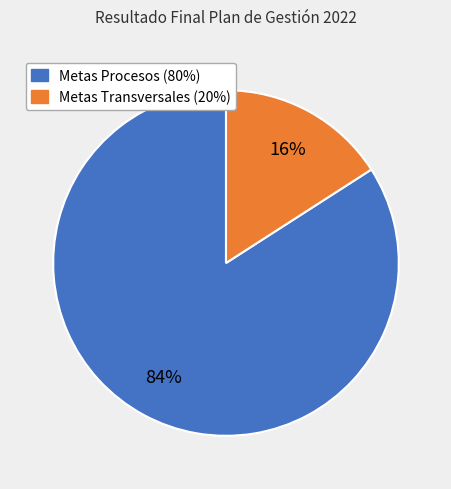

Count the number of slices in the pie.

2